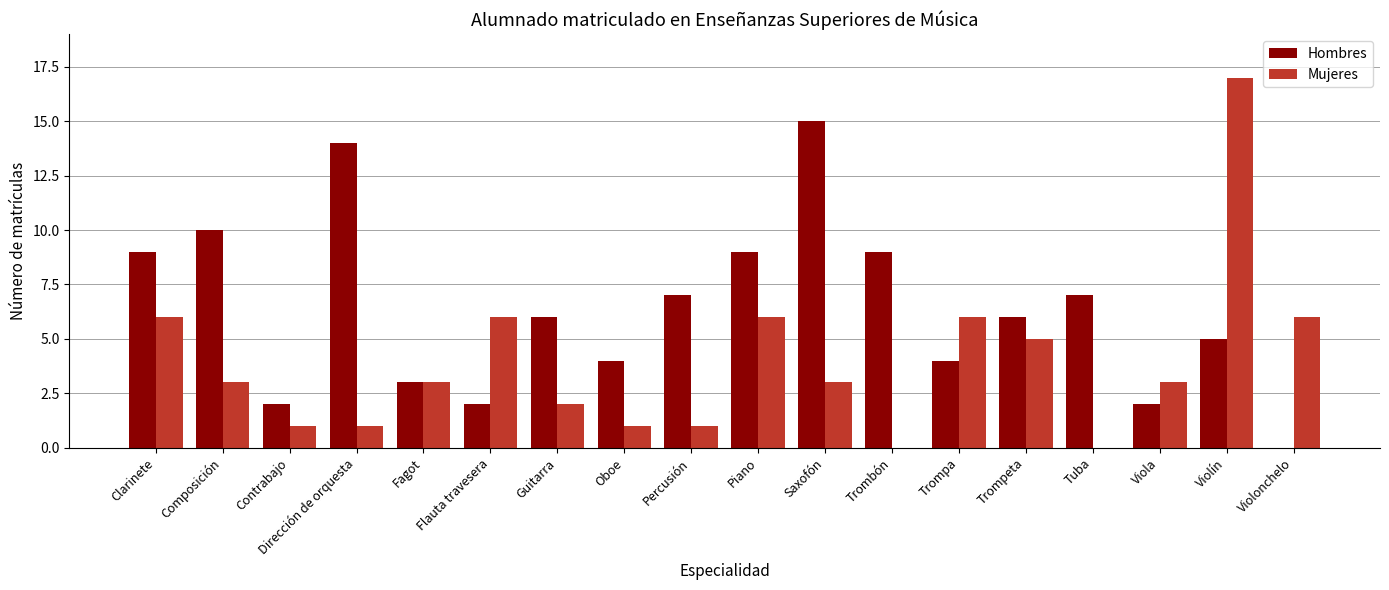

How many groups of bars are there?

18